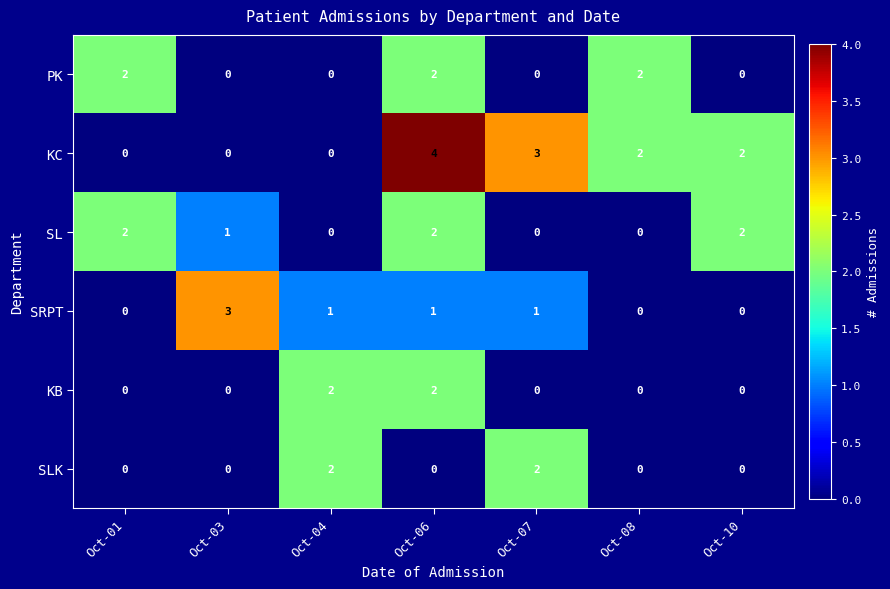

How many categories are shown in the chart?

7